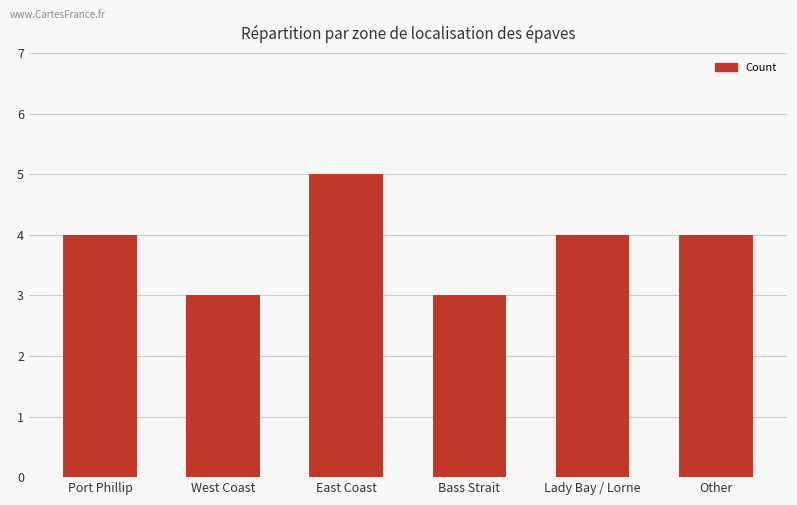

What is the label of the 5th bar from the left?

Lady Bay / Lorne